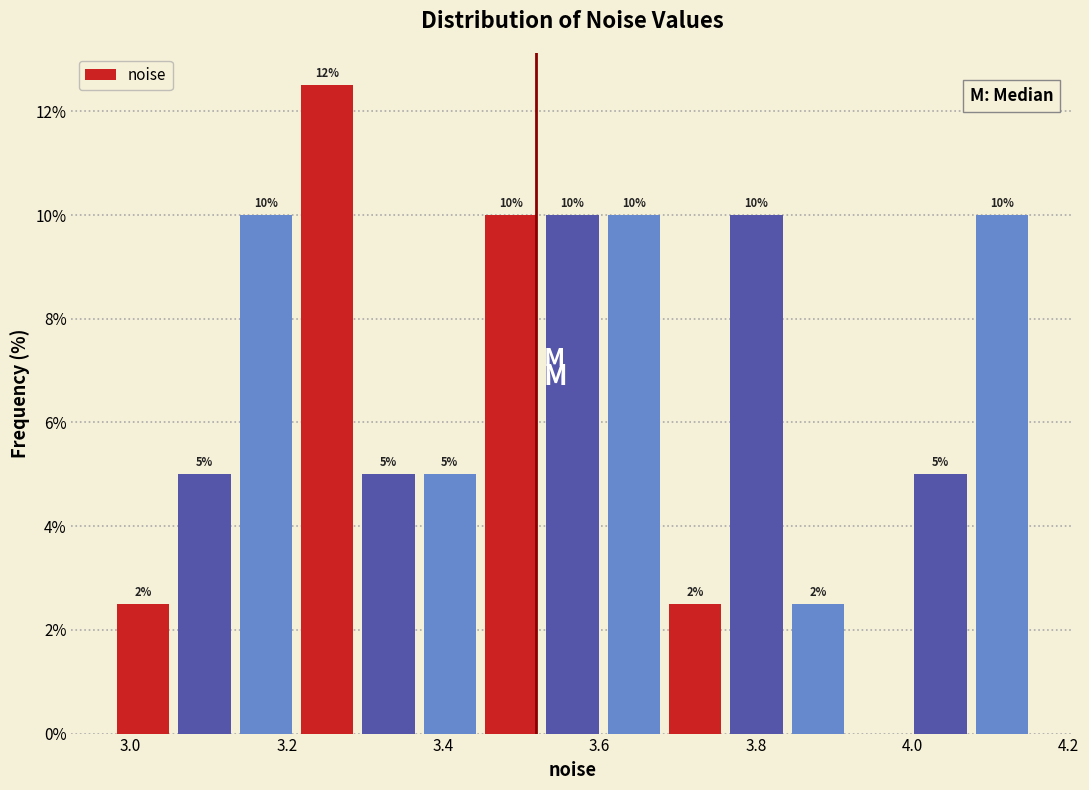

Around what value on the x-axis is the tallest bar? Give the approximate position of its centre, as read against the axis.

3.26